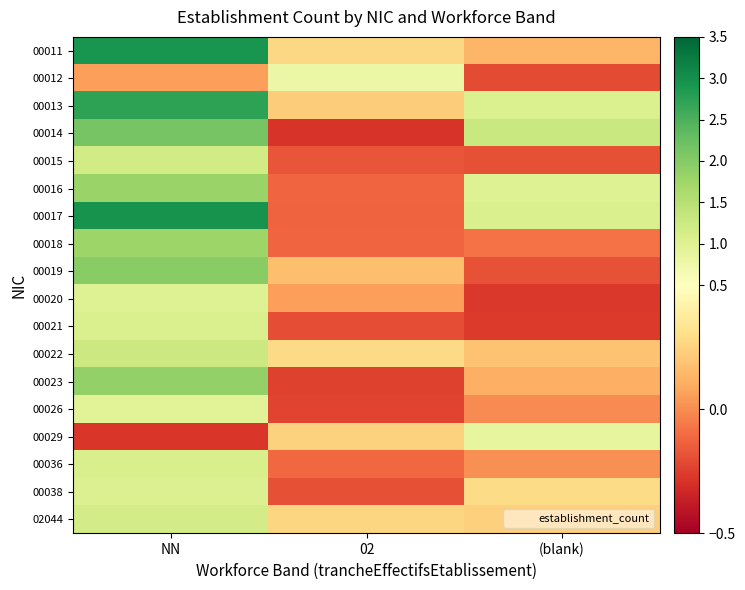

Reading right to left, transcribe all the data shown in this chart.

00011: (blank)=0.1	02=0.3	NN=2.9
00012: (blank)=-0.2	02=0.8	NN=0.1
00013: (blank)=1.1	02=0.2	NN=2.7
00014: (blank)=1.3	02=-0.3	NN=2.1
00015: (blank)=-0.2	02=-0.2	NN=1.2
00016: (blank)=1.0	02=-0.1	NN=1.8
00017: (blank)=1.1	02=-0.1	NN=3.0
00018: (blank)=-0.1	02=-0.1	NN=1.8
00019: (blank)=-0.2	02=0.2	NN=2.0
00020: (blank)=-0.3	02=0.1	NN=1.0
00021: (blank)=-0.3	02=-0.2	NN=1.1
00022: (blank)=0.2	02=0.3	NN=1.3
00023: (blank)=0.1	02=-0.2	NN=1.9
00026: (blank)=-0.0	02=-0.2	NN=1.0
00029: (blank)=0.9	02=0.2	NN=-0.3
00036: (blank)=0.0	02=-0.1	NN=1.1
00038: (blank)=0.3	02=-0.2	NN=1.0
02044: (blank)=0.2	02=0.3	NN=1.2